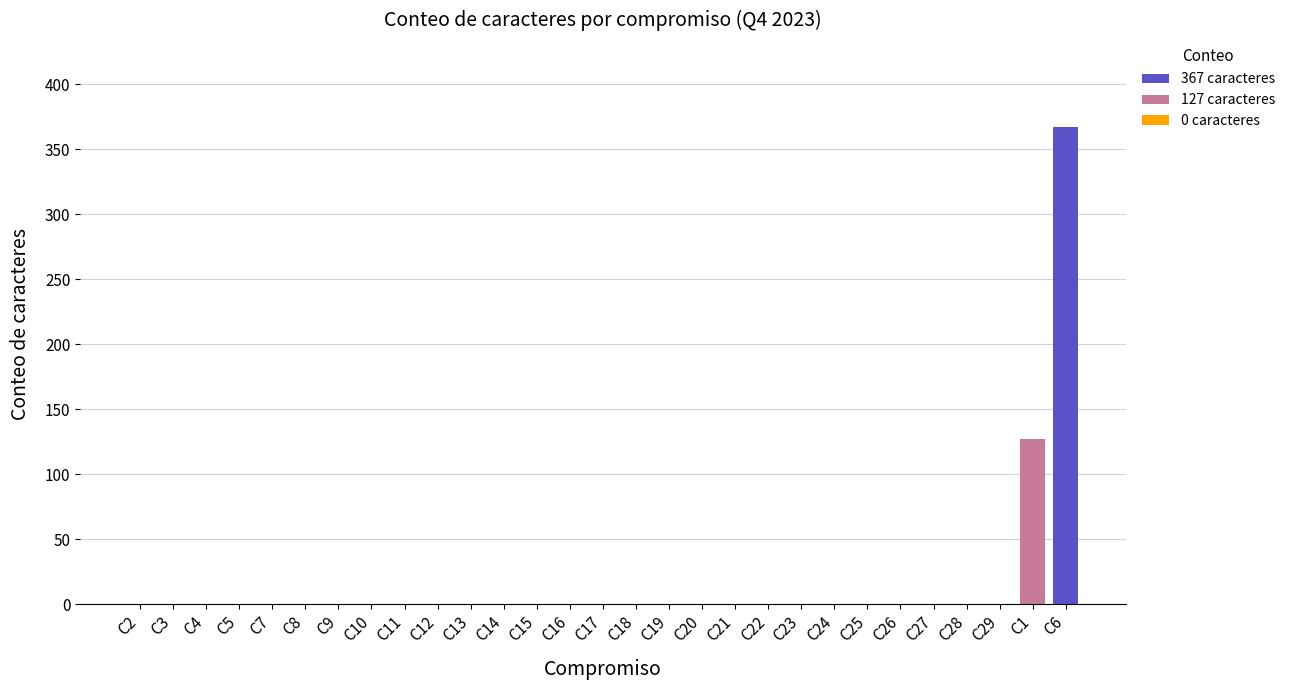

At which category does the chart reach its peak across all series?

C6